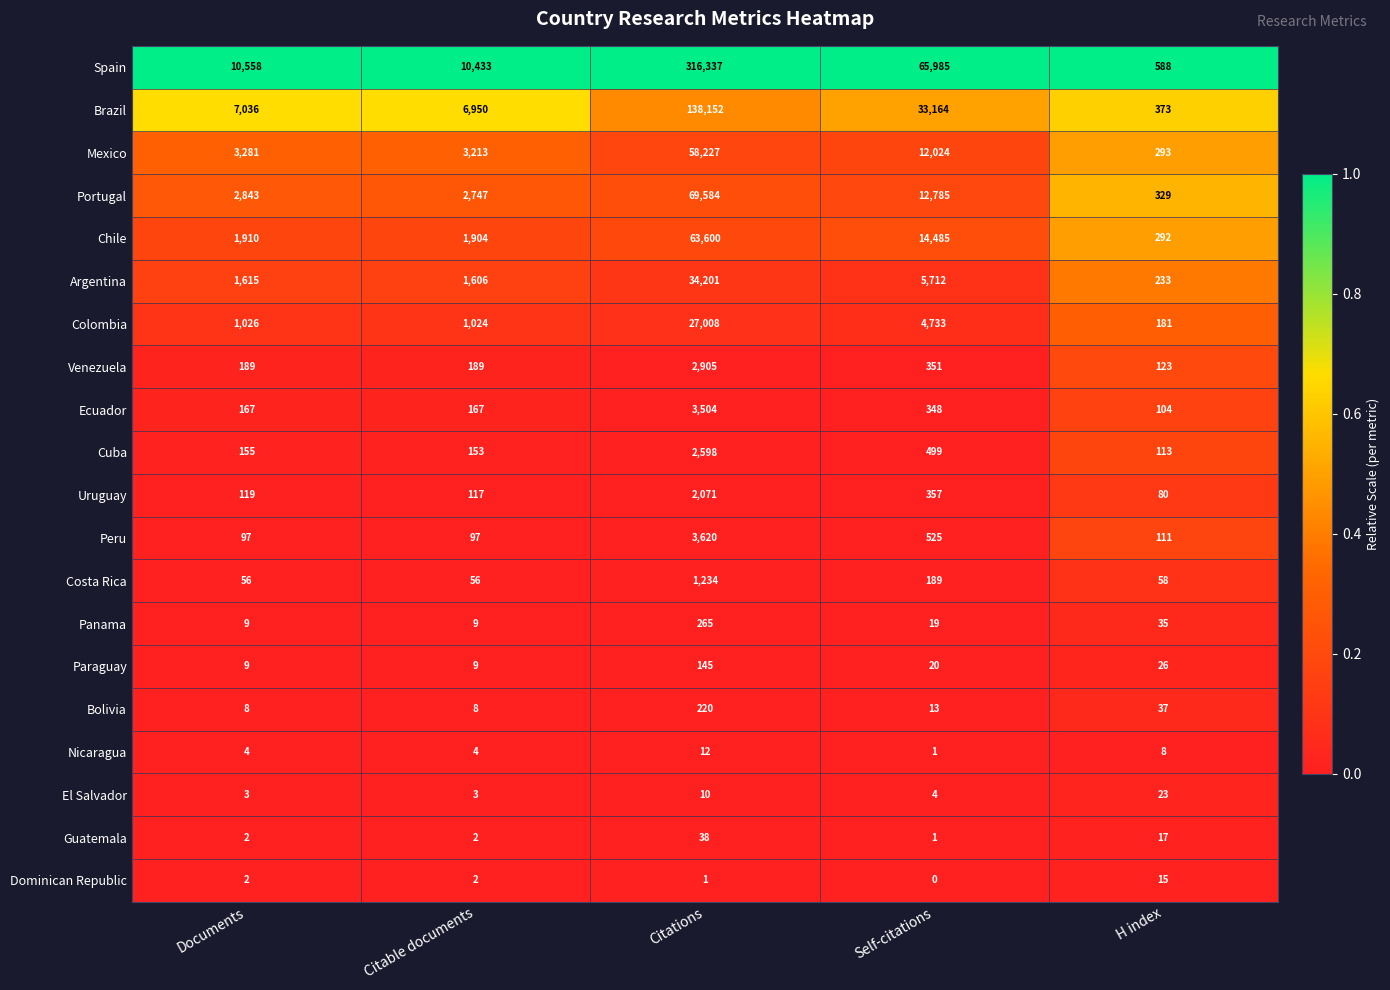

What is the sum of all Cuba values?

3518